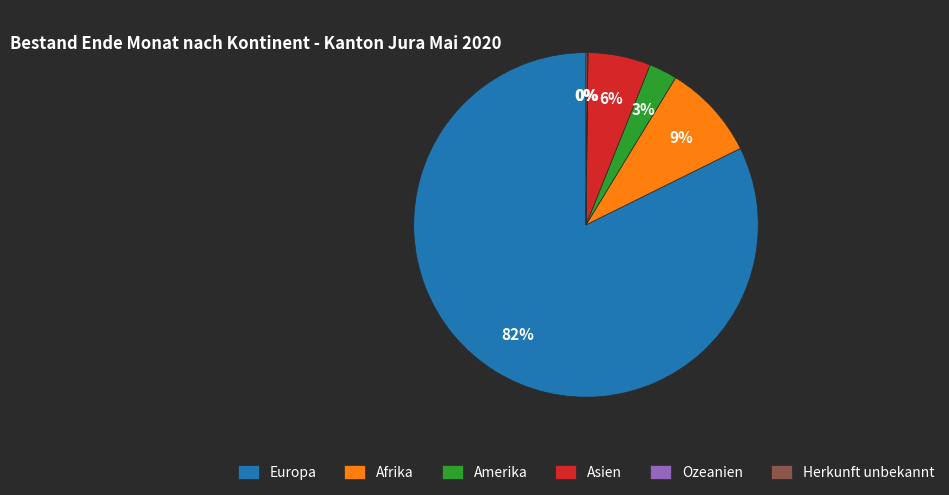

Is there a majority slice in this chart?

Yes